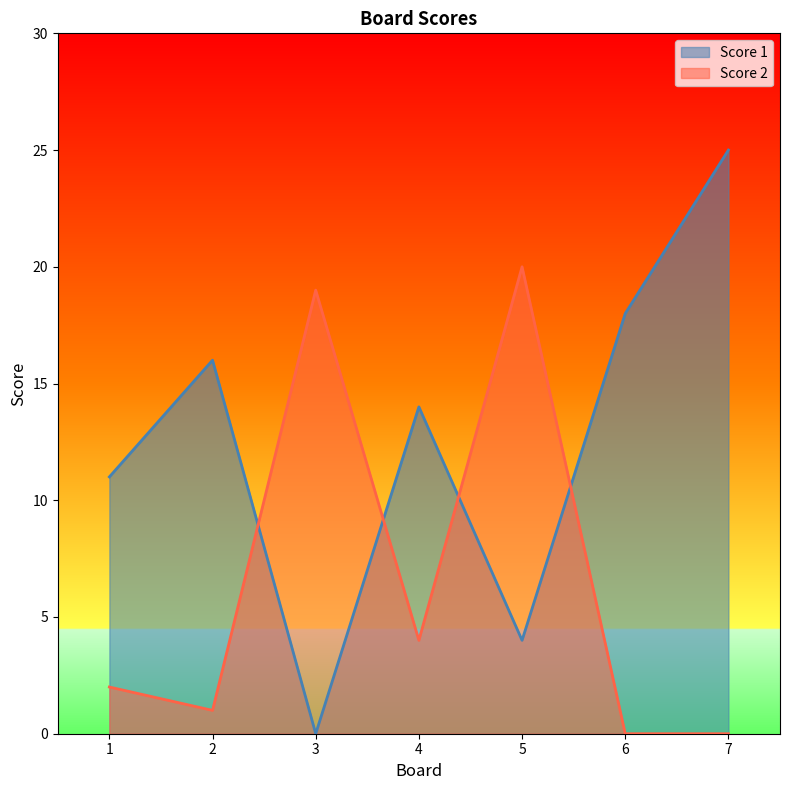

What is the maximum value shown in the chart?

25